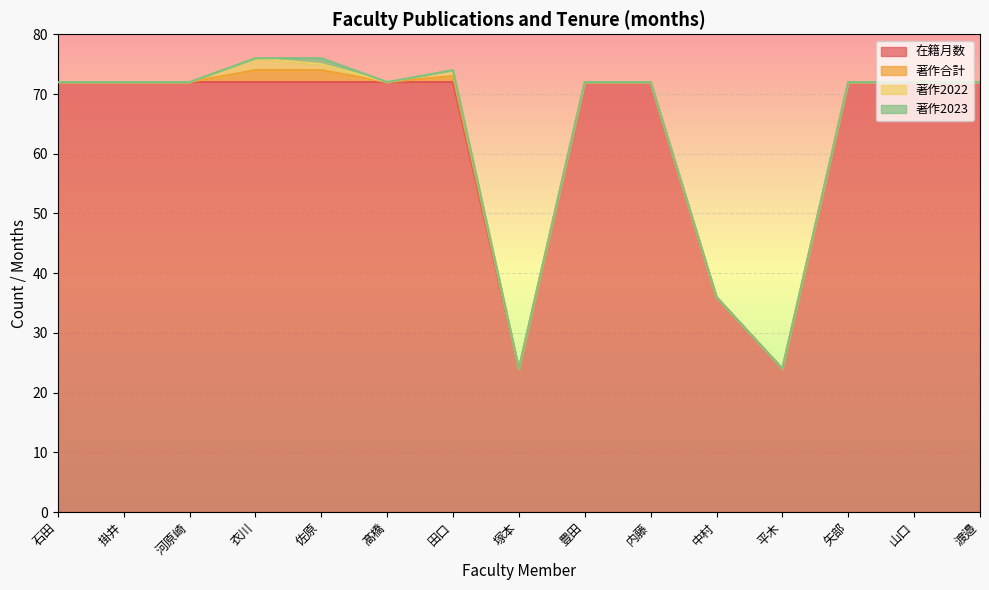

What is the label of the 9th point from the right?

田口